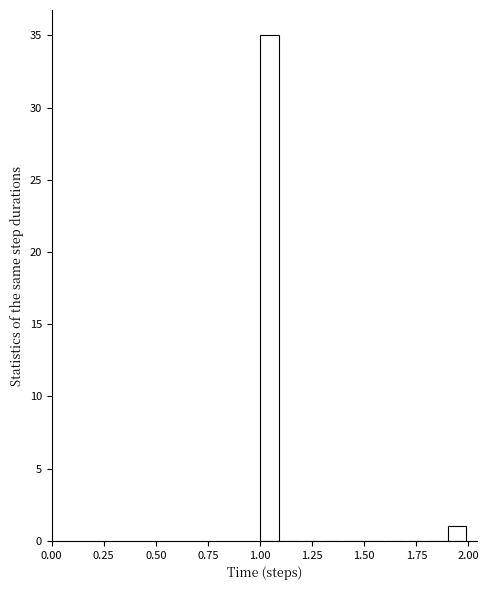

Around what value on the x-axis is the tallest bar? Give the approximate position of its centre, as read against the axis.

1.05